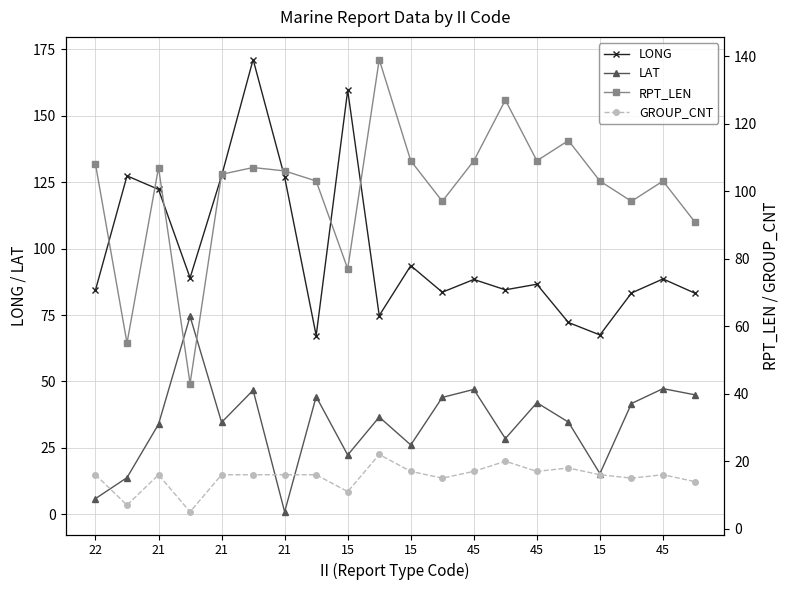

What is the sum of all GROUP_CNT values?

306.0